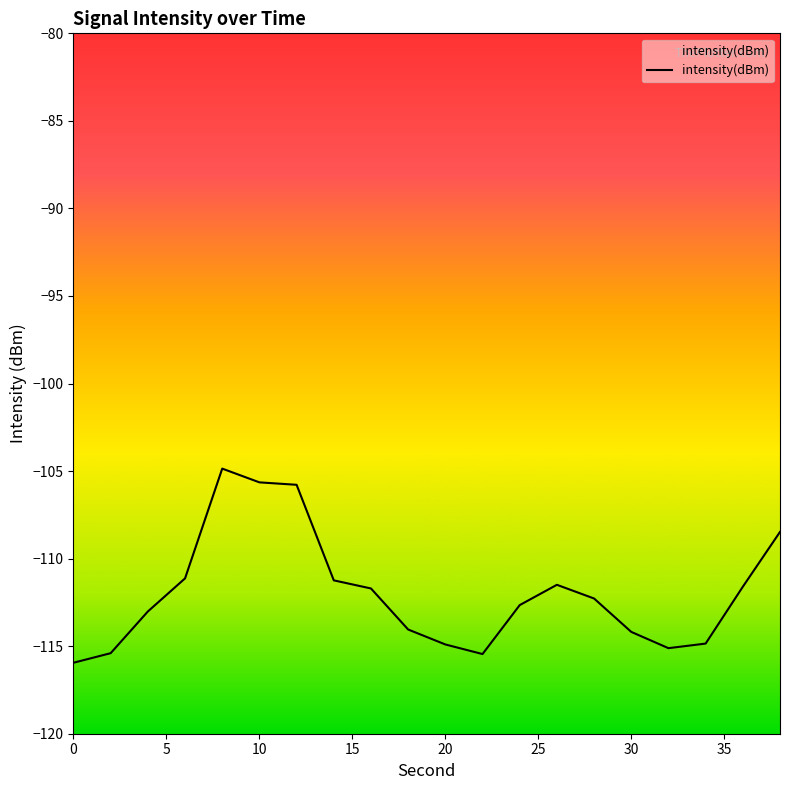

The value at 0 is -115.9. True or false?

True